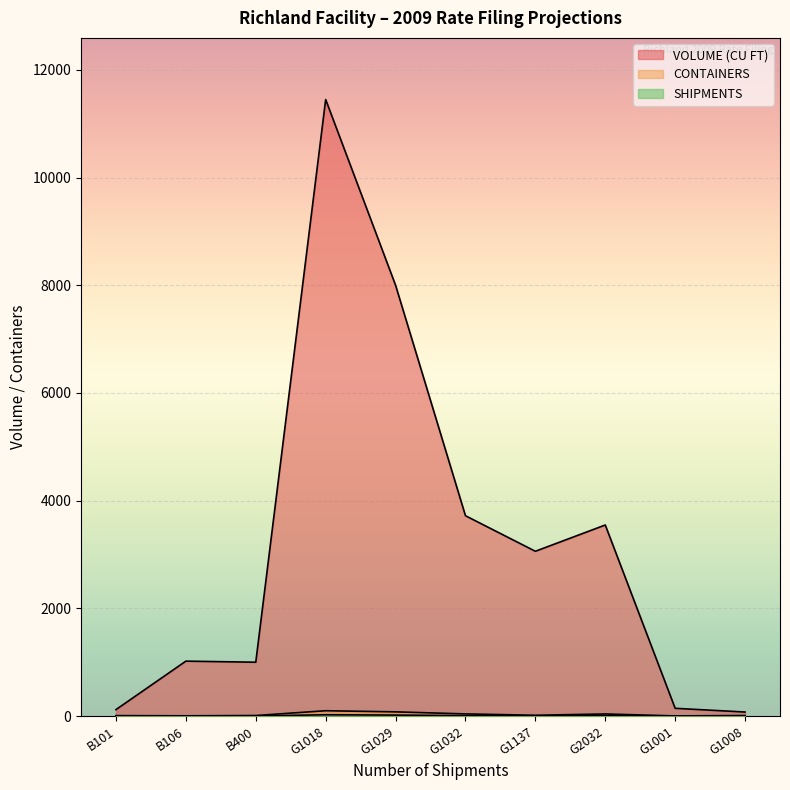

Where is SHIPMENTS nearest to the value 12?

G2032